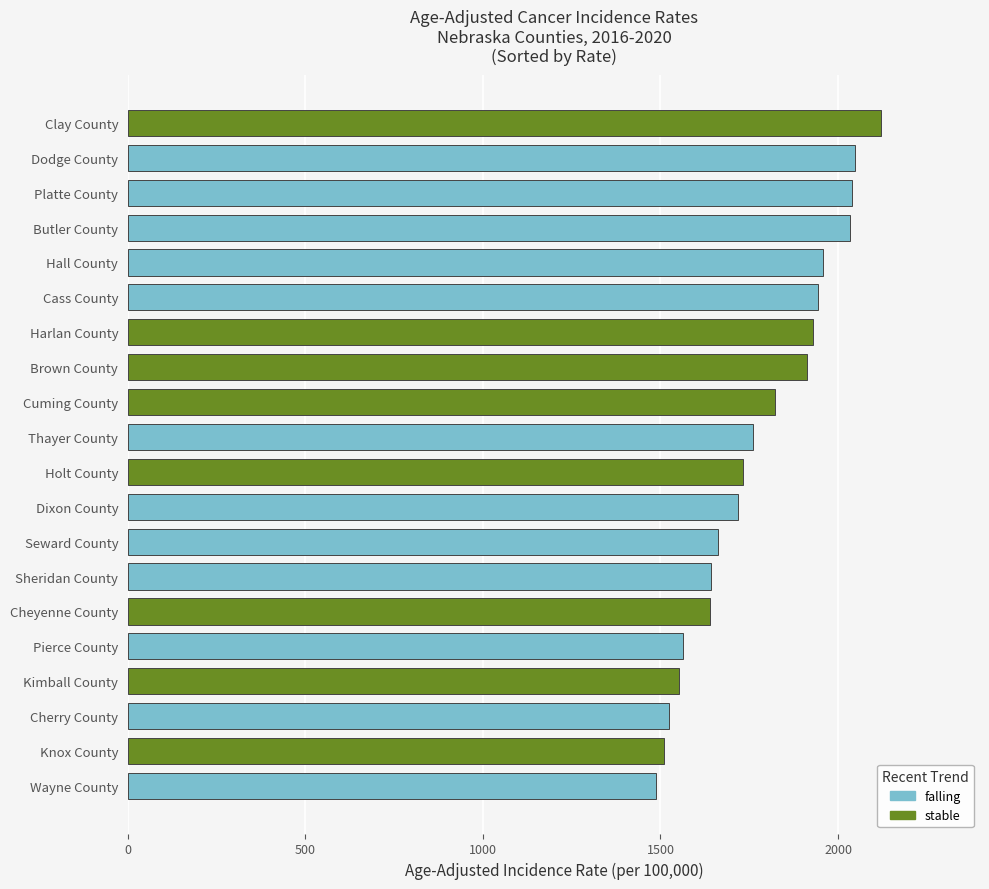

The value at Clay County is 1355.4. True or false?

False